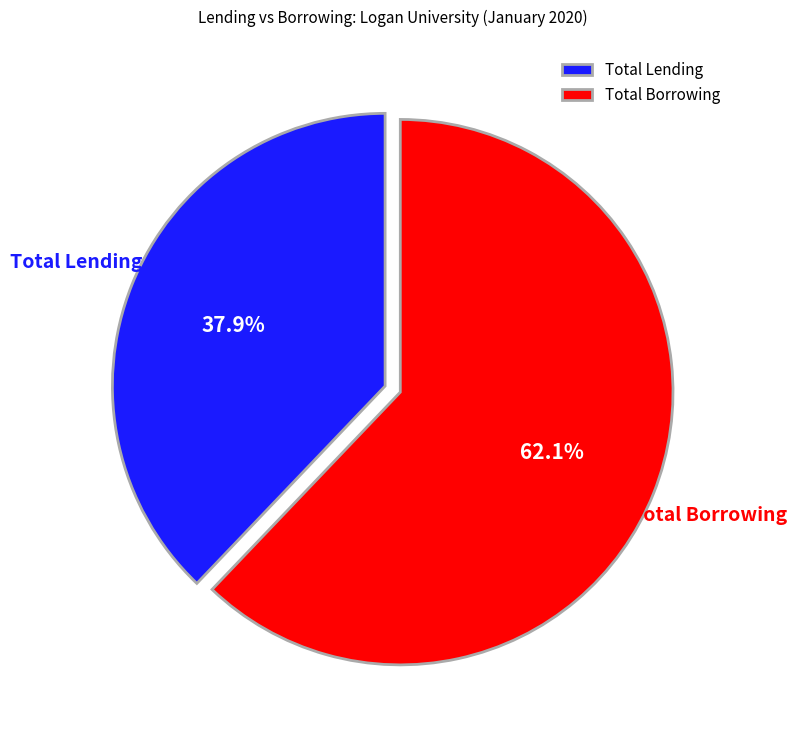

Which slice is the largest?

Total Borrowing